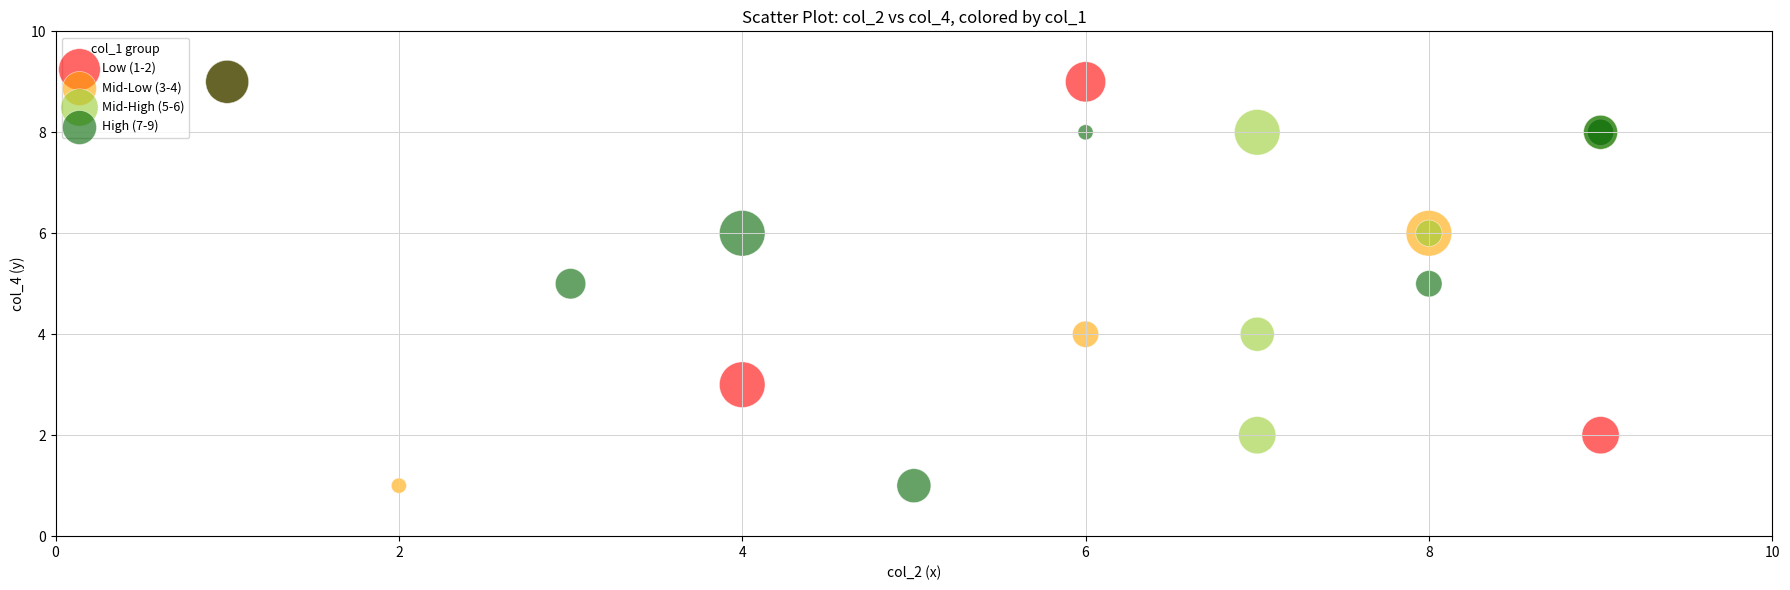

What are all the series names shown in the legend?

Low (1-2), Mid-Low (3-4), Mid-High (5-6), High (7-9)